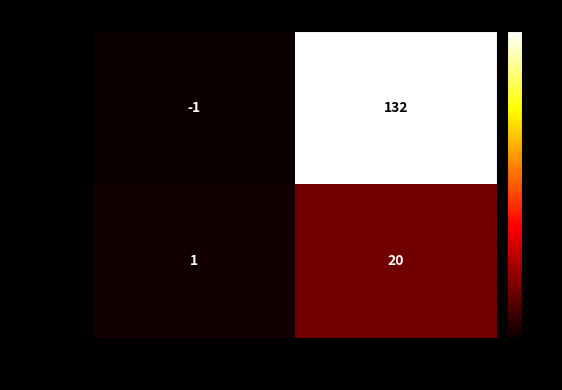

Reading left to right, list all the values displayed in this chart.

b4ae282e…: -1	132
c1ab79f3…: 1	20